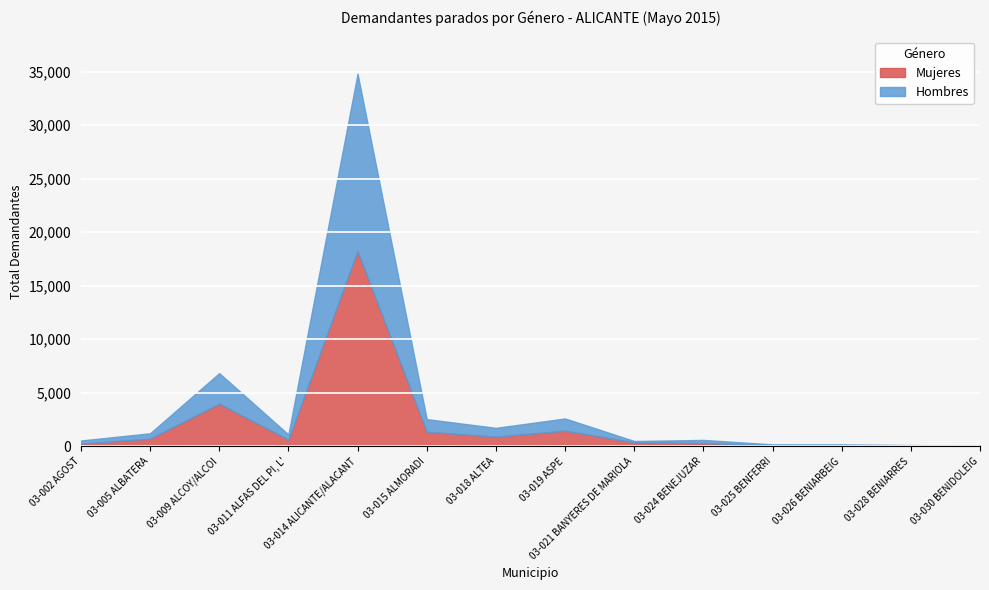

What is the smallest value displayed?

23